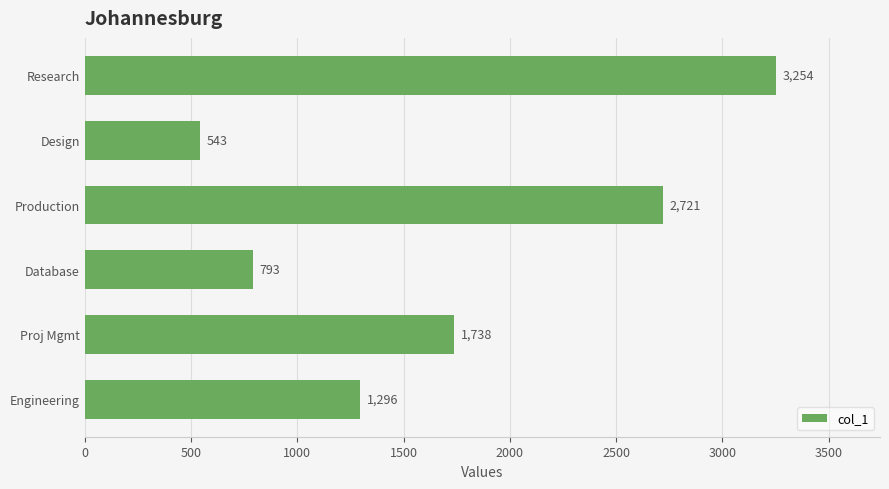

Rank the categories by value from lowest to highest.

Design, Database, Engineering, Proj Mgmt, Production, Research